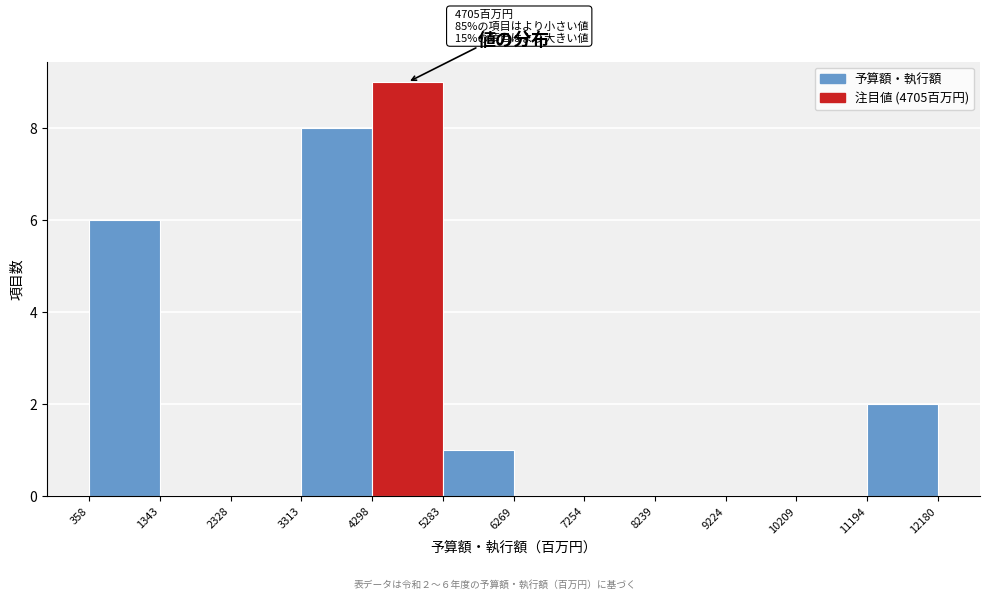

Which range on the x-axis has the tallest bar?

4298 to 5283